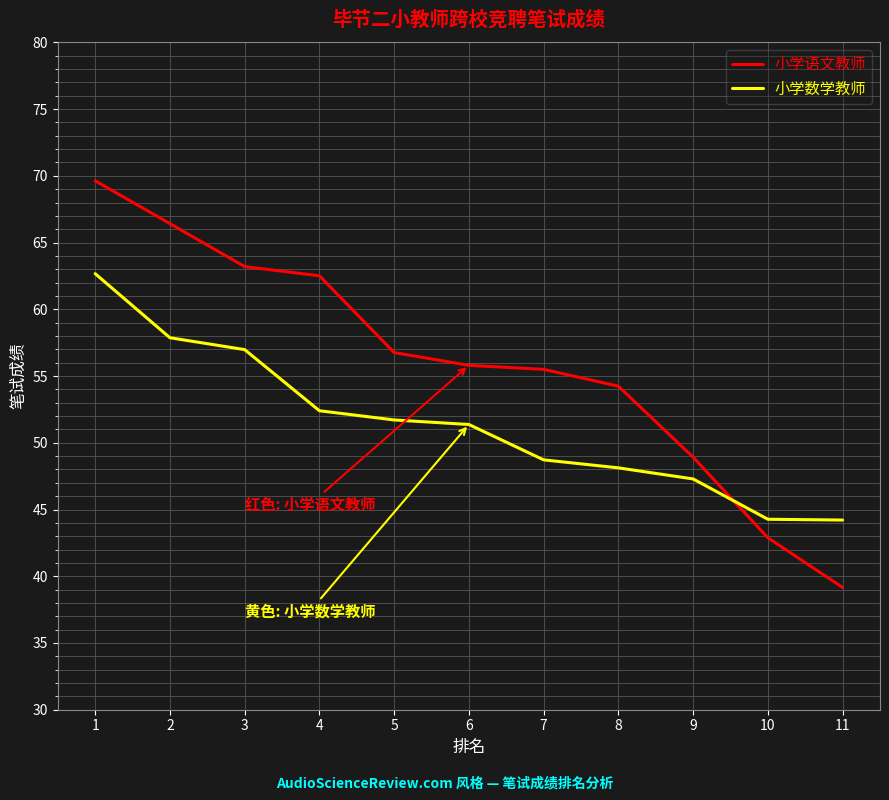

How many intersections are there between 小学数学教师 and 小学语文教师?

1